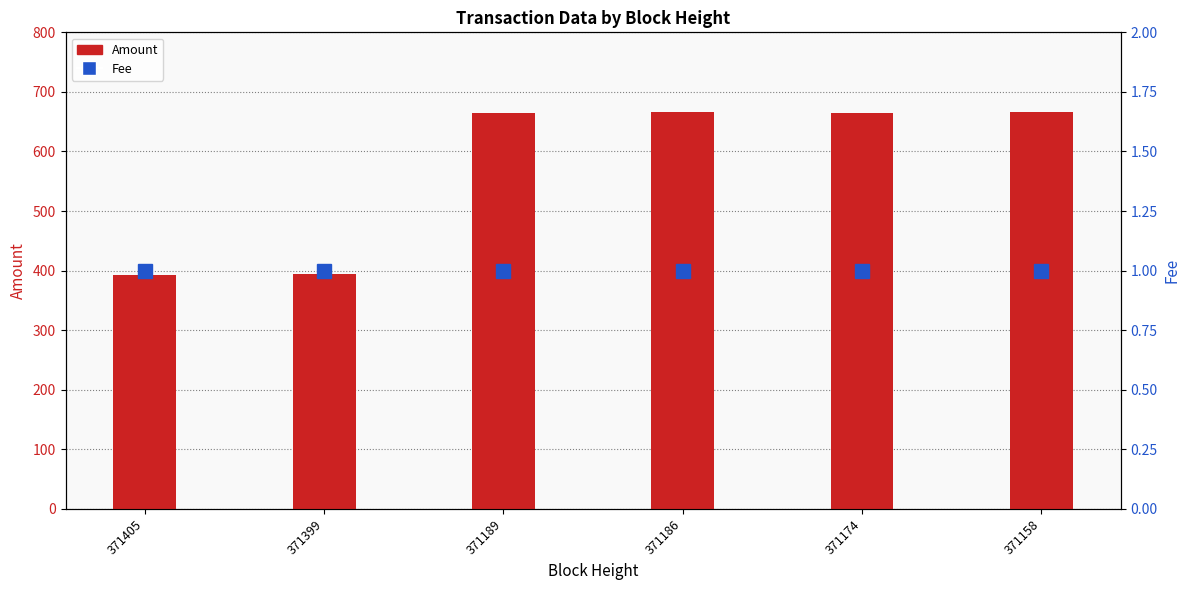

Where does the Amount series first go above 665?

371186